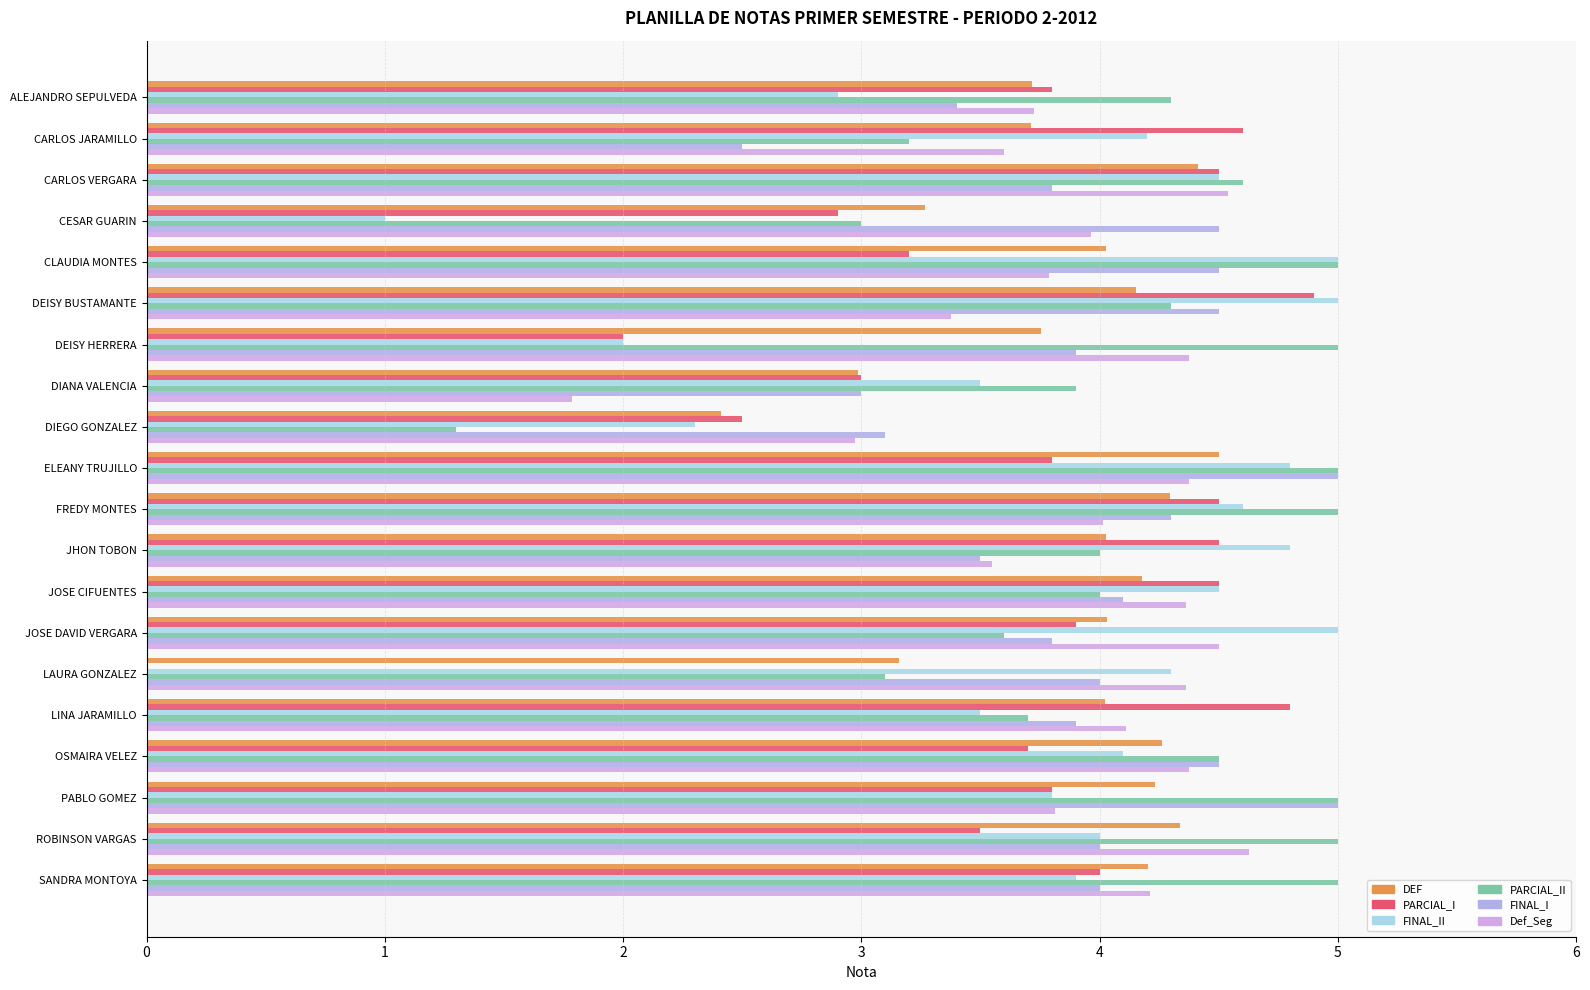

Count the number of categories in the chart.

20